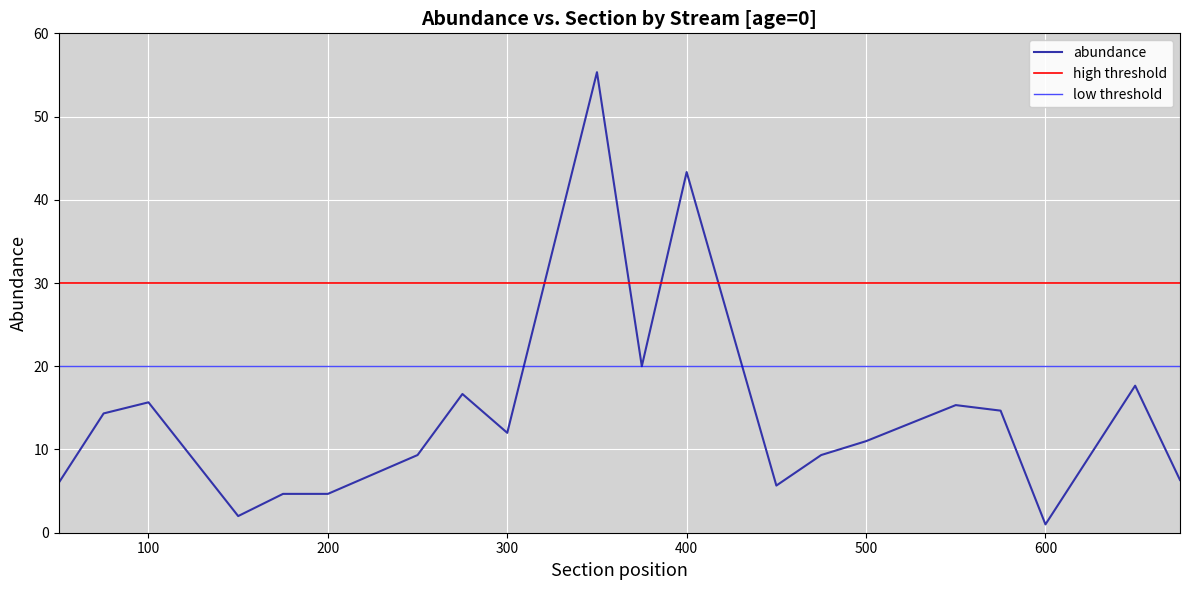

The abundance series shows 7.2 at 300. True or false?

False